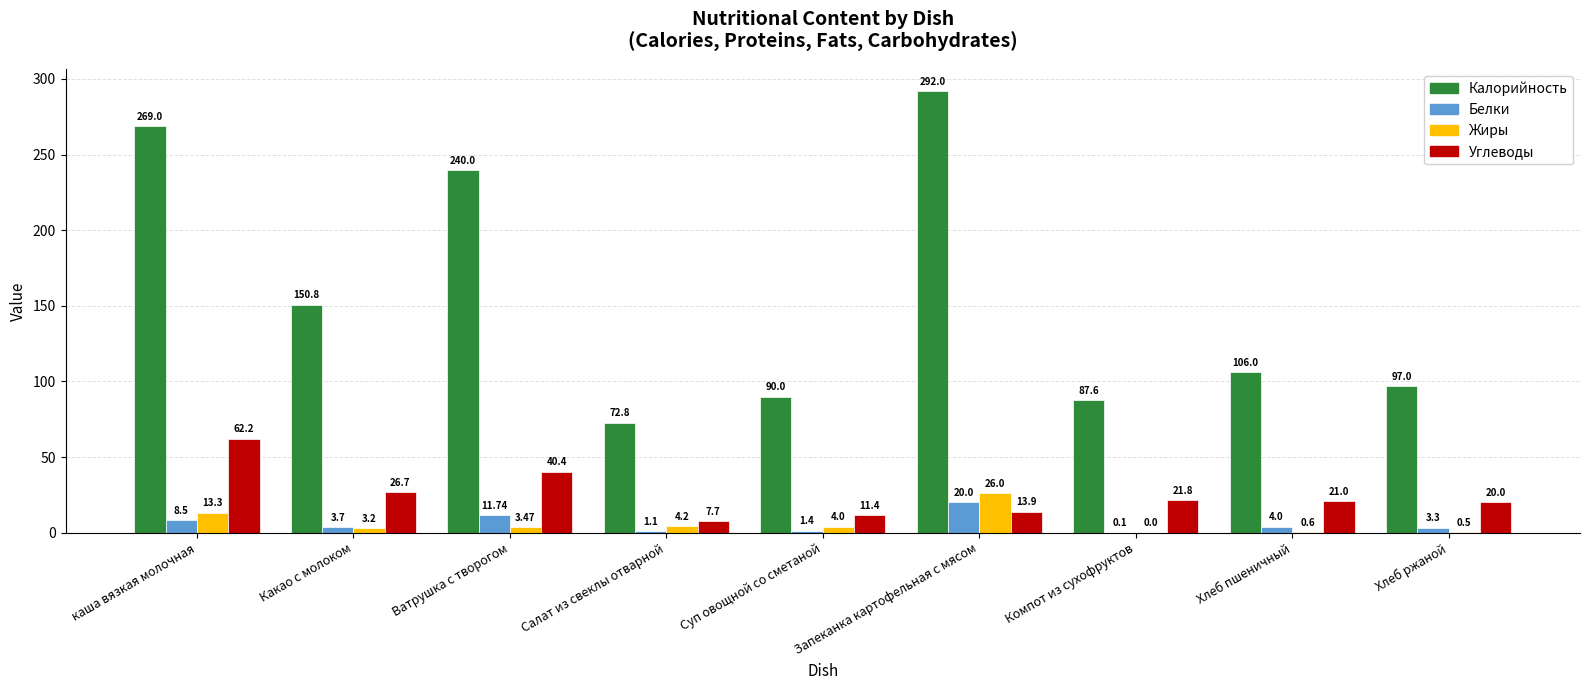

At which label is Углеводы closest to 34?

Ватрушка с творогом